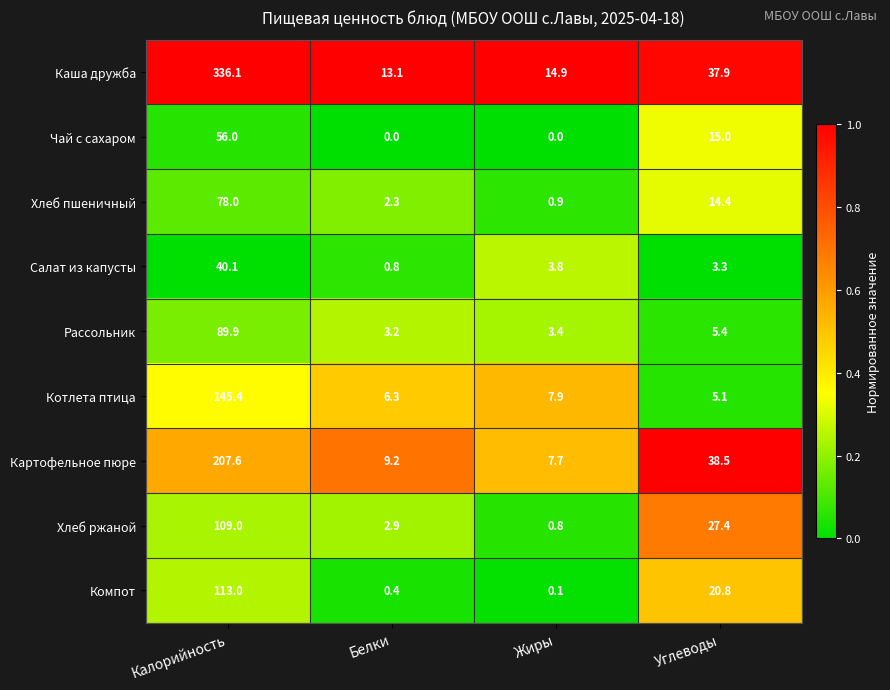

Rank the series at Белки from lowest to highest value.

Чай с сахаром, Компот, Салат из капусты, Хлеб пшеничный, Хлеб ржаной, Рассольник, Котлета птица, Картофельное пюре, Каша дружба